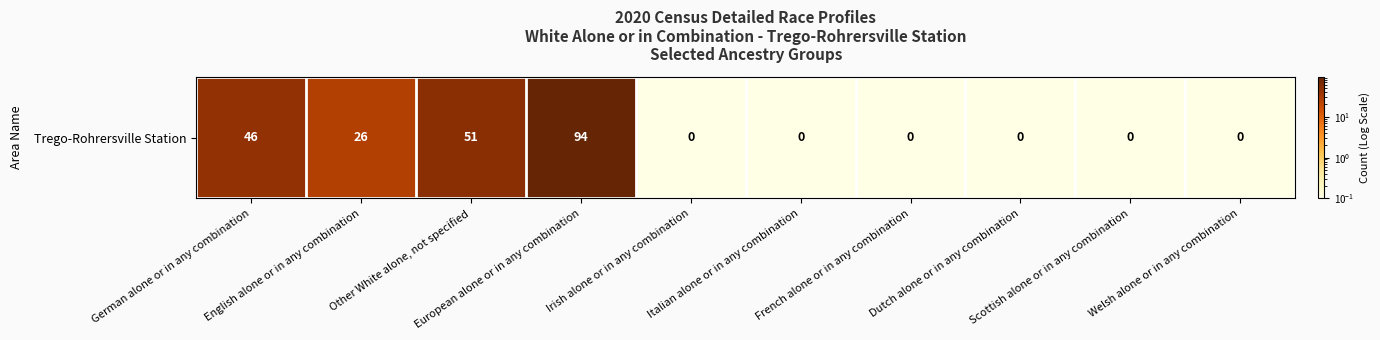

Reading left to right, list all the values displayed in this chart.

German alone or in any combination=46.0	English alone or in any combination=26.0	Other White alone, not specified=51.0	European alone or in any combination=94.0	Irish alone or in any combination=0.1	Italian alone or in any combination=0.1	French alone or in any combination=0.1	Dutch alone or in any combination=0.1	Scottish alone or in any combination=0.1	Welsh alone or in any combination=0.1